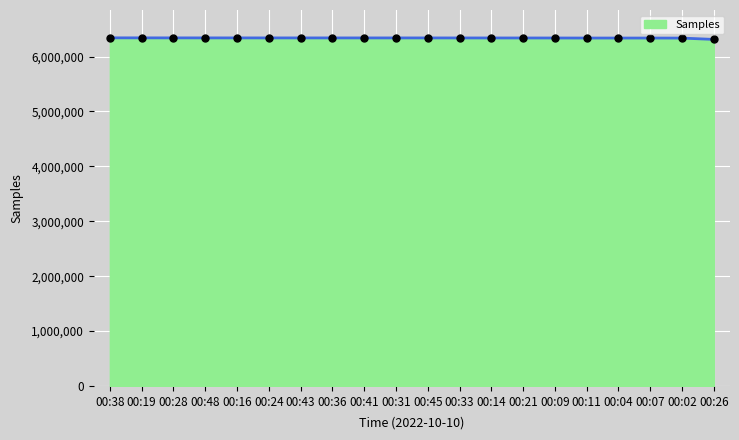

What is the smallest value displayed?

6311776